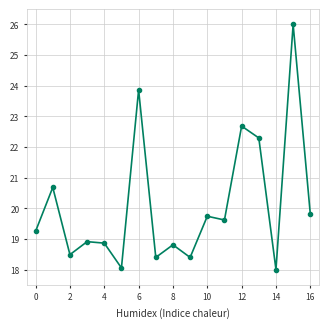

What is the smallest value displayed?

18.0